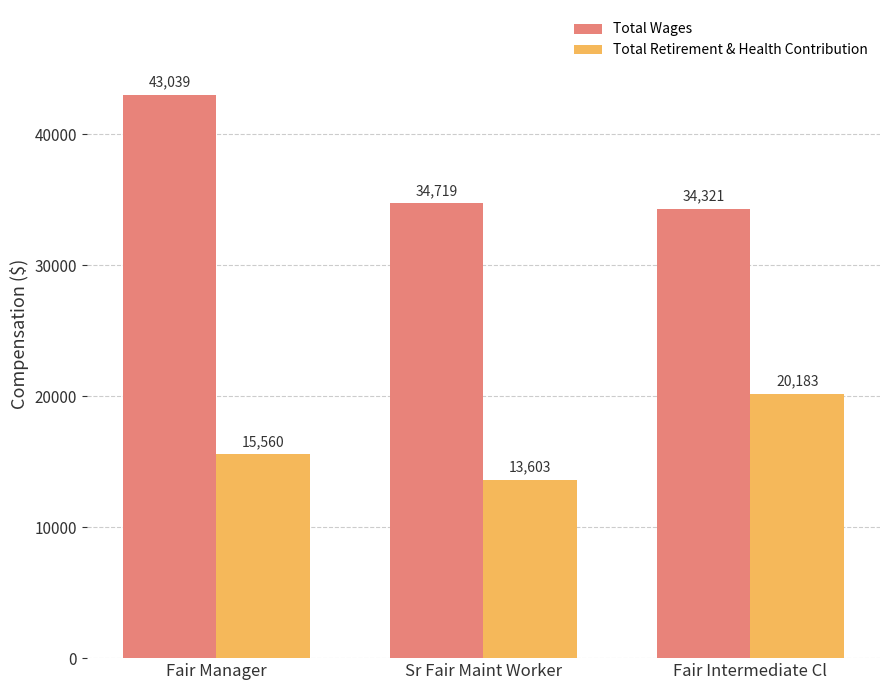

What position from the left is Fair Intermediate Cl?

3